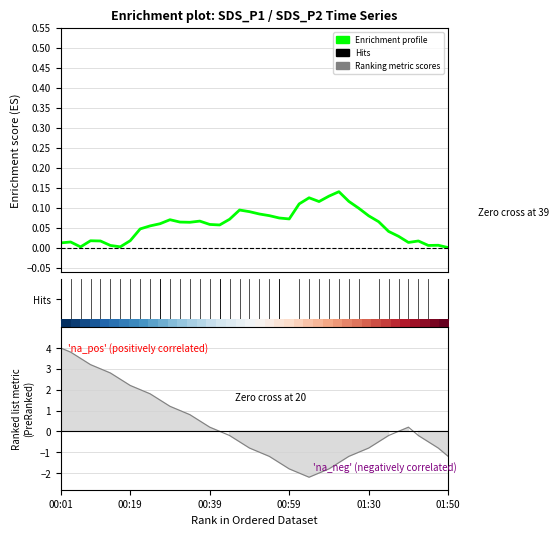

How many lines are shown in the chart?

2